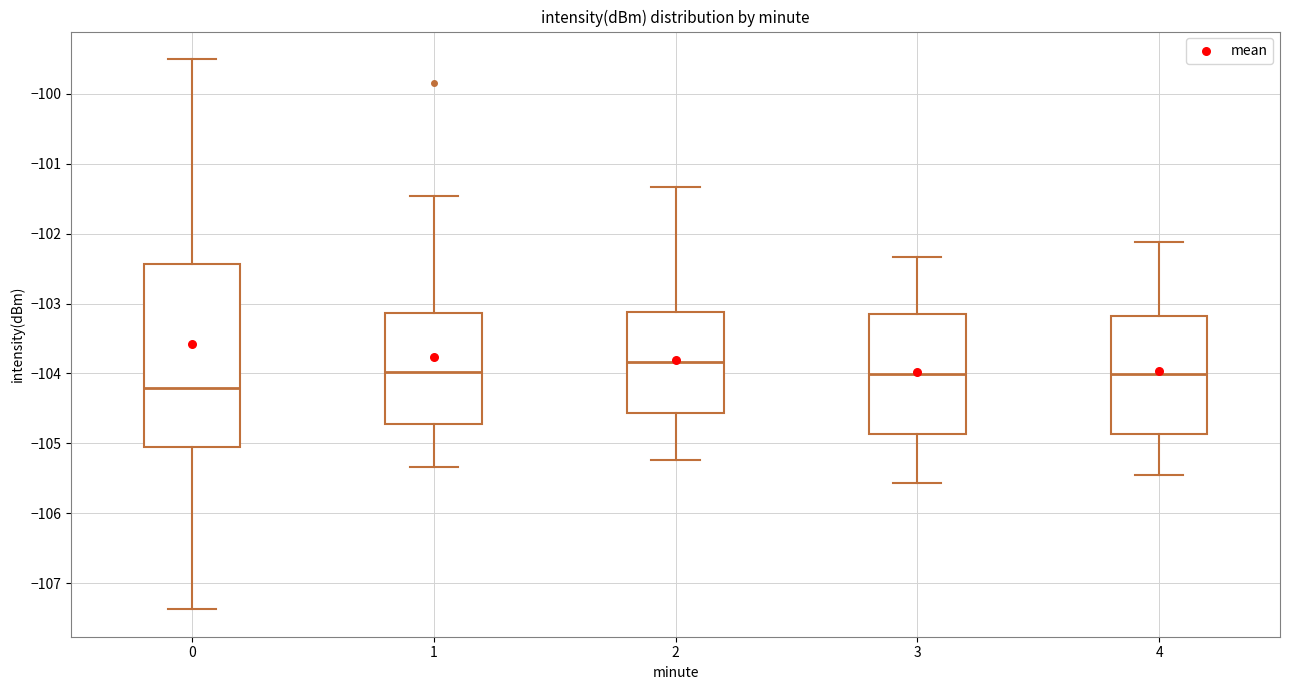

Where is the lower edge of the box at x = 1 on the y-axis? The values are not printed on the chart, so give them approximately, as read against the axis.

-104.7